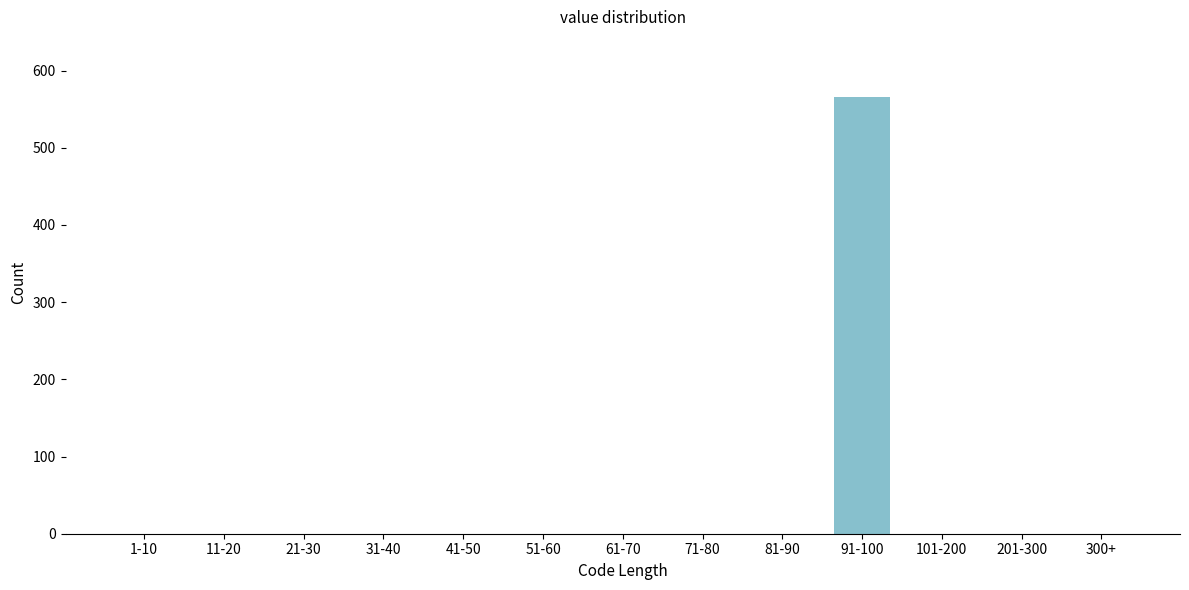

Reading left to right, extract all data points from this chart.

1-10=0	11-20=0	21-30=0	31-40=0	41-50=0	51-60=0	61-70=0	71-80=0	81-90=0	91-100=566	101-200=0	201-300=0	300+=0